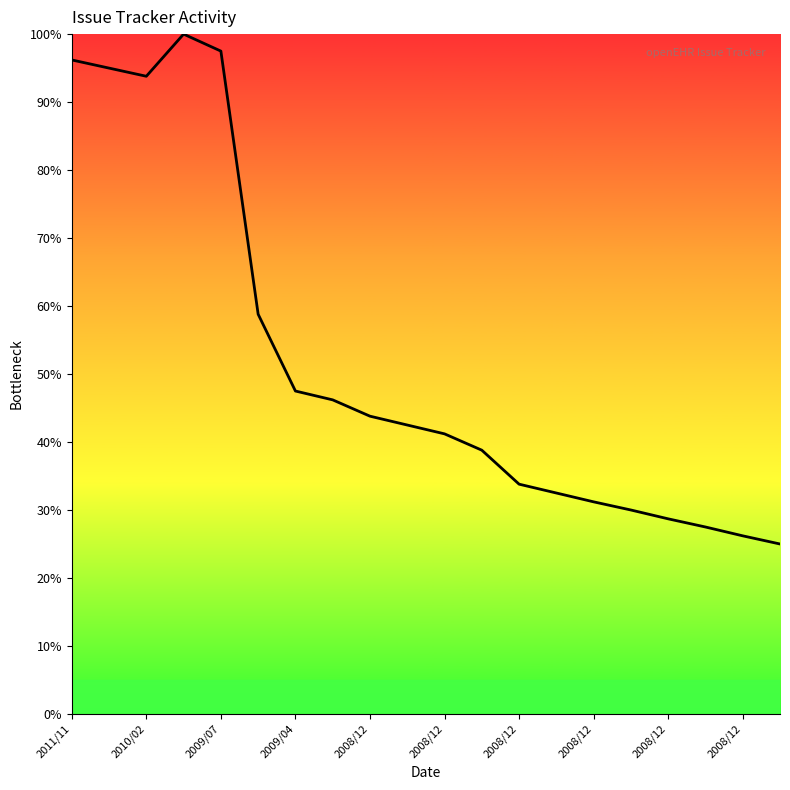

What is the minimum value shown in the chart?

25.0